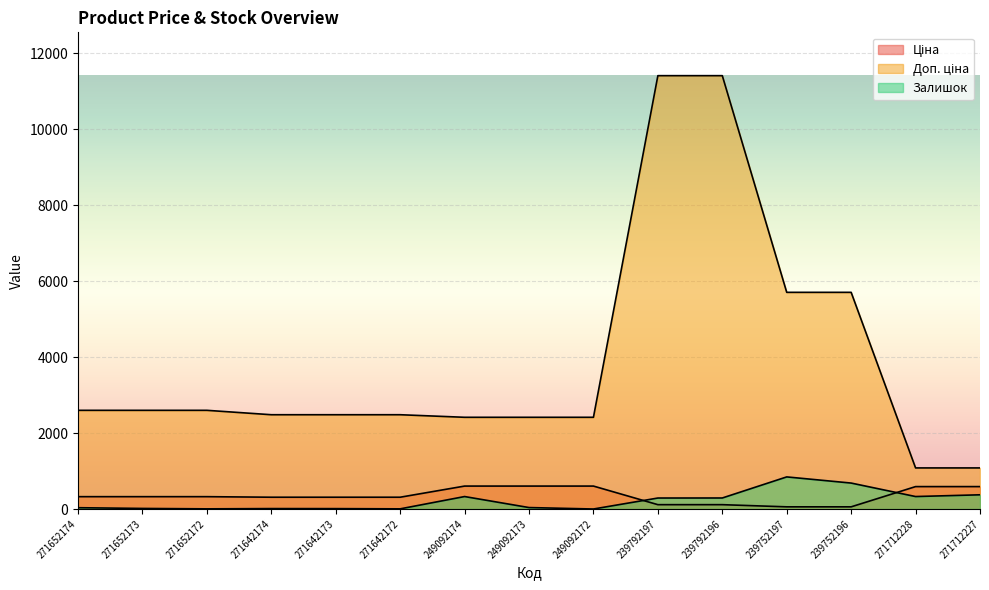

What is the difference between the maximum and minimum values in the Ціна series?

546.7